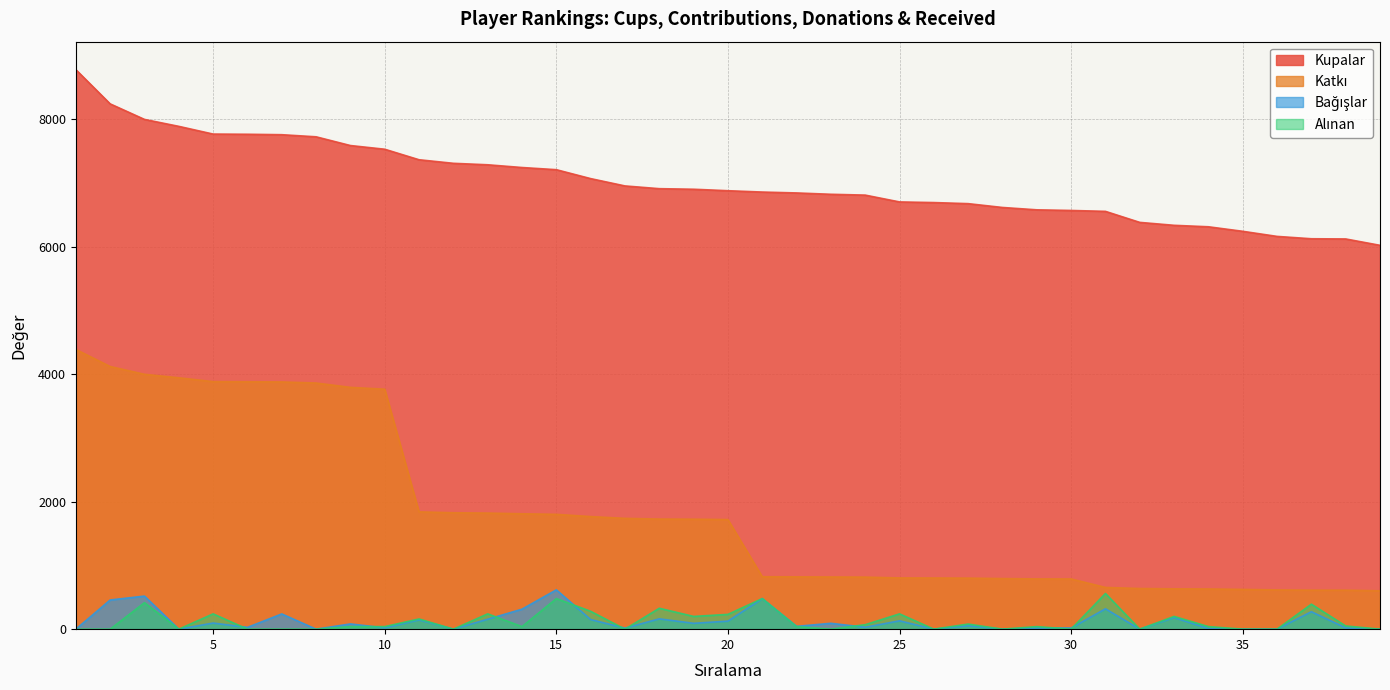

Count the number of data series in this chart.

4